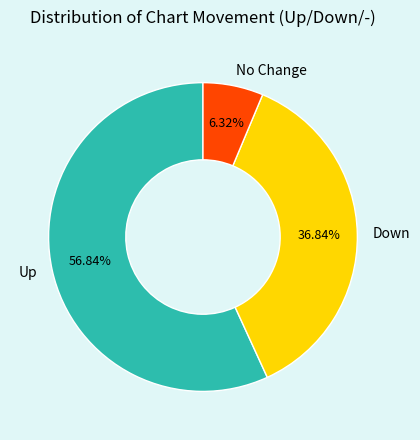

Do Down and No Change together represent more than half of the pie?

No